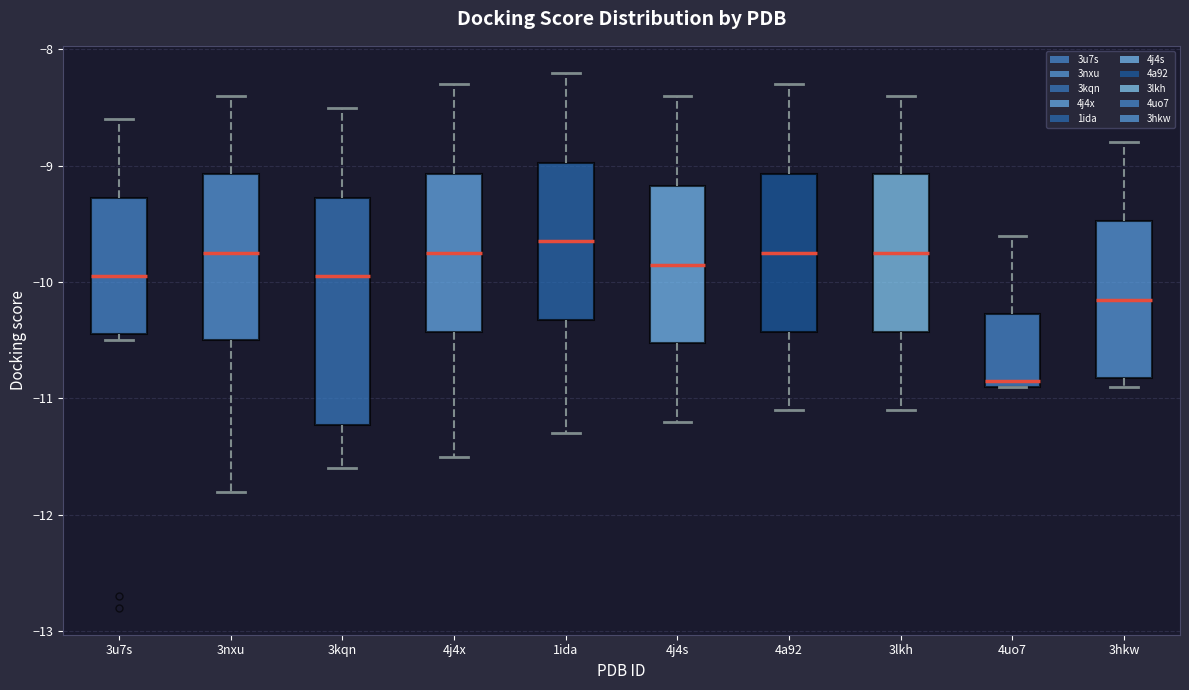

Reading left to right, transcribe this box plot: for each box, give where its median line is, the range the box spans, and where its two whiskers end, as read against the y-axis. The values are not printed on the chart, so give them approximately, as read against the axis.

3u7s: median -9.9, box -10.4 to -9.3, whiskers -10.5 to -8.6
3nxu: median -9.7, box -10.5 to -9.1, whiskers -11.8 to -8.4
3kqn: median -9.9, box -11.2 to -9.3, whiskers -11.6 to -8.5
4j4x: median -9.7, box -10.4 to -9.1, whiskers -11.5 to -8.3
1ida: median -9.6, box -10.3 to -9.0, whiskers -11.3 to -8.2
4j4s: median -9.8, box -10.5 to -9.2, whiskers -11.2 to -8.4
4a92: median -9.7, box -10.4 to -9.1, whiskers -11.1 to -8.3
3lkh: median -9.7, box -10.4 to -9.1, whiskers -11.1 to -8.4
4uo7: median -10.8, box -10.9 to -10.3, whiskers -10.9 to -9.6
3hkw: median -10.1, box -10.8 to -9.5, whiskers -10.9 to -8.8